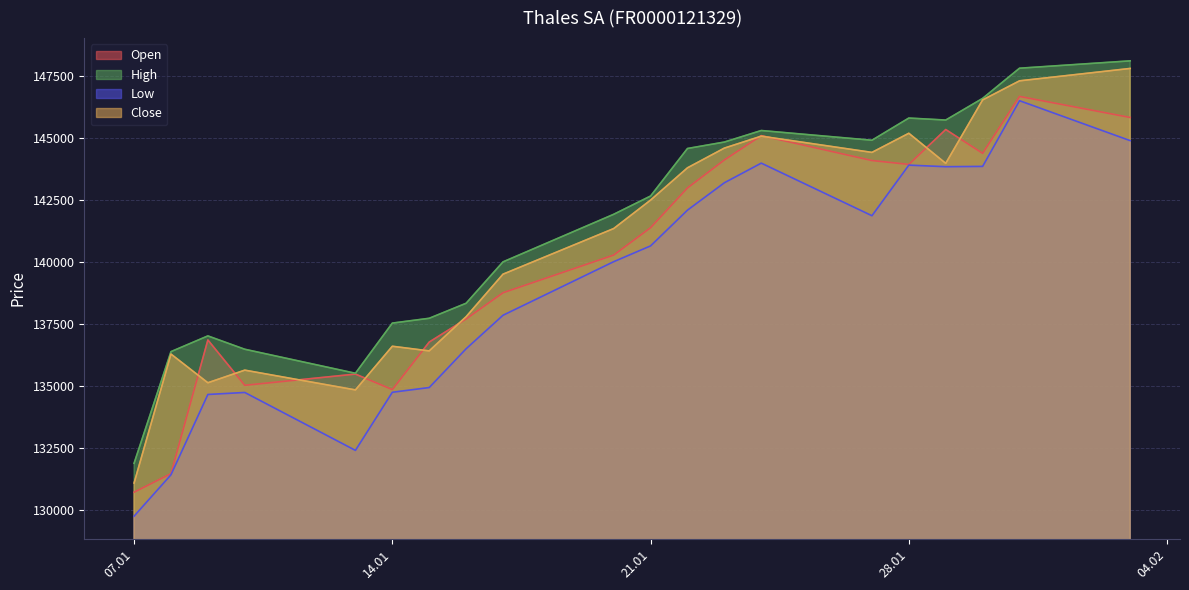

What is the maximum value shown in the chart?

148112